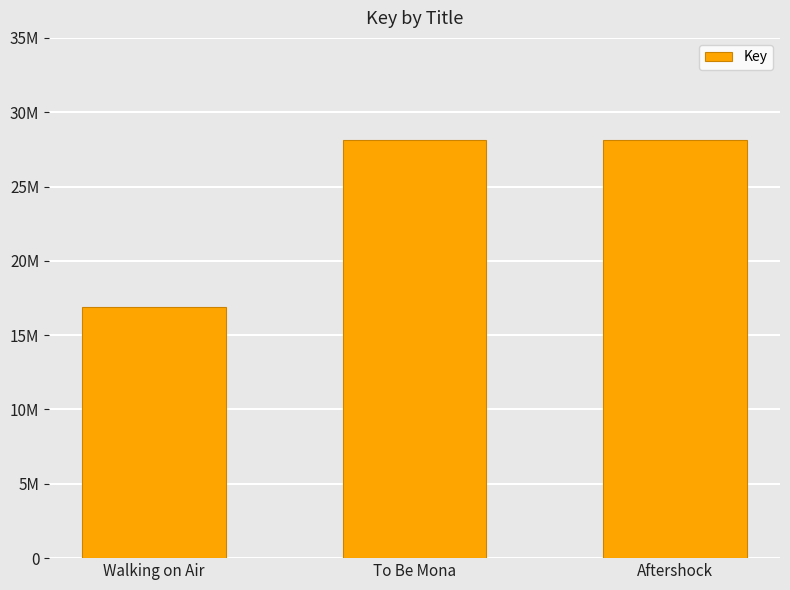

Where is the data nearest to the value 22522349?

Aftershock